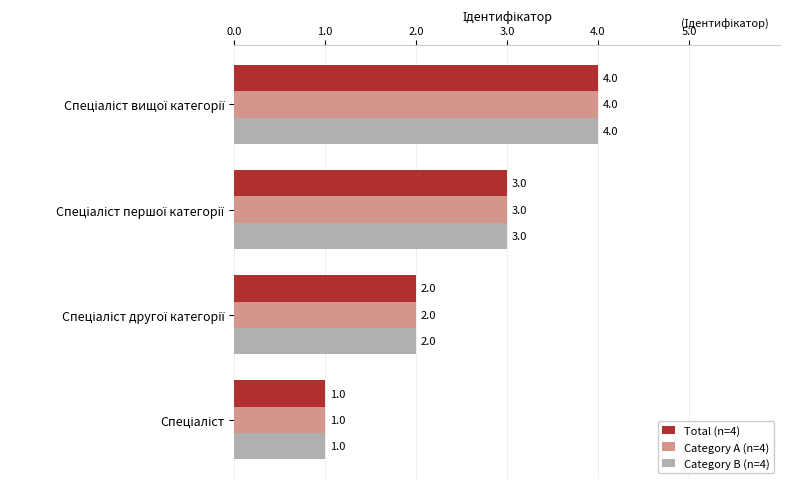

How many Total (n=4) values are between 2 and 4?

3